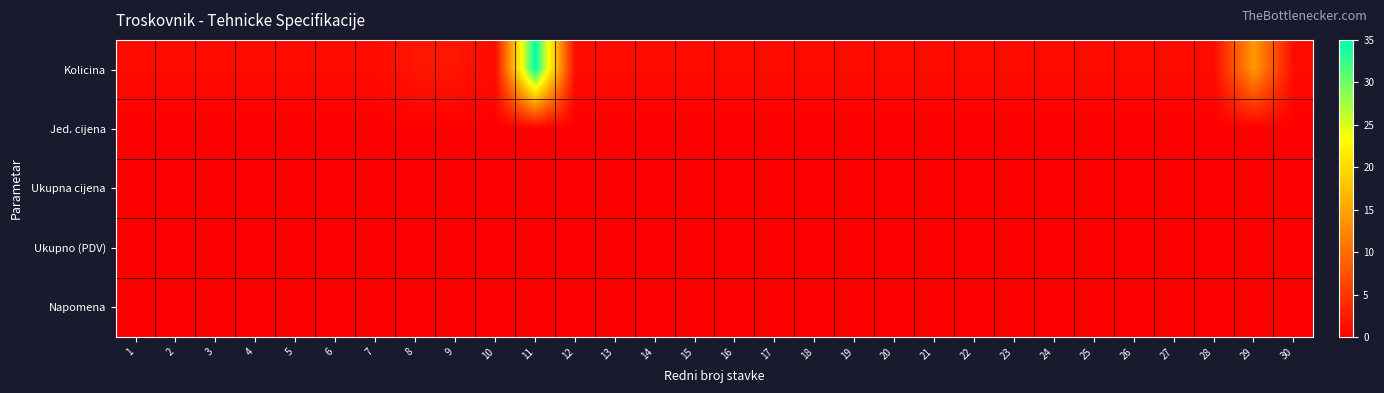

List the series in order of their peak value, lowest first.

Jed. cijena, Ukupna cijena, Ukupno (PDV), Napomena, Kolicina